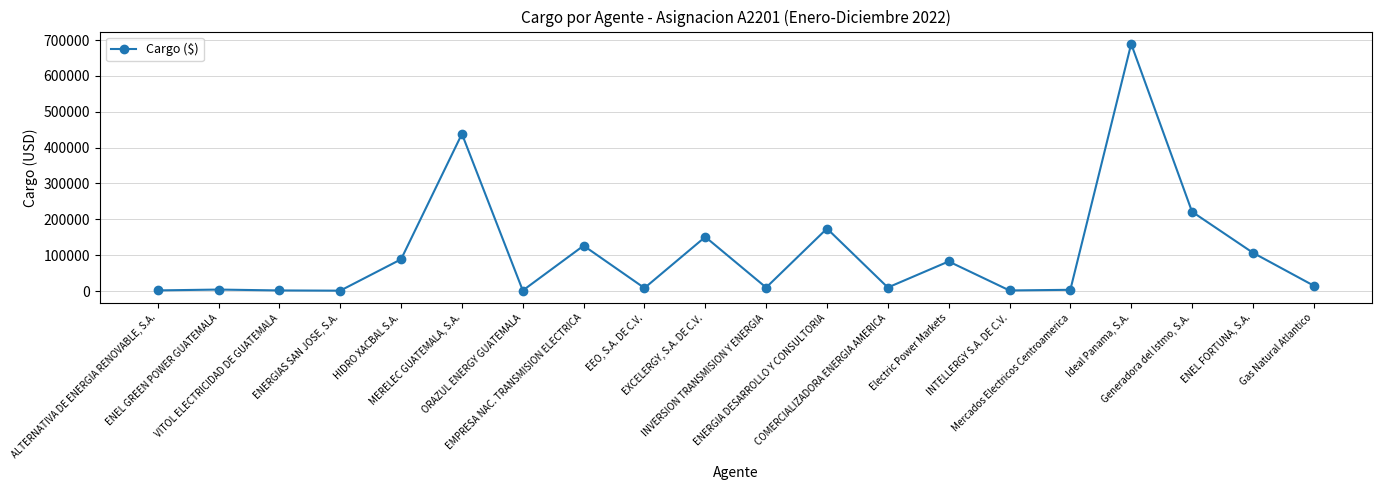

What is the label of the 5th point from the left?

HIDRO XACBAL S.A.